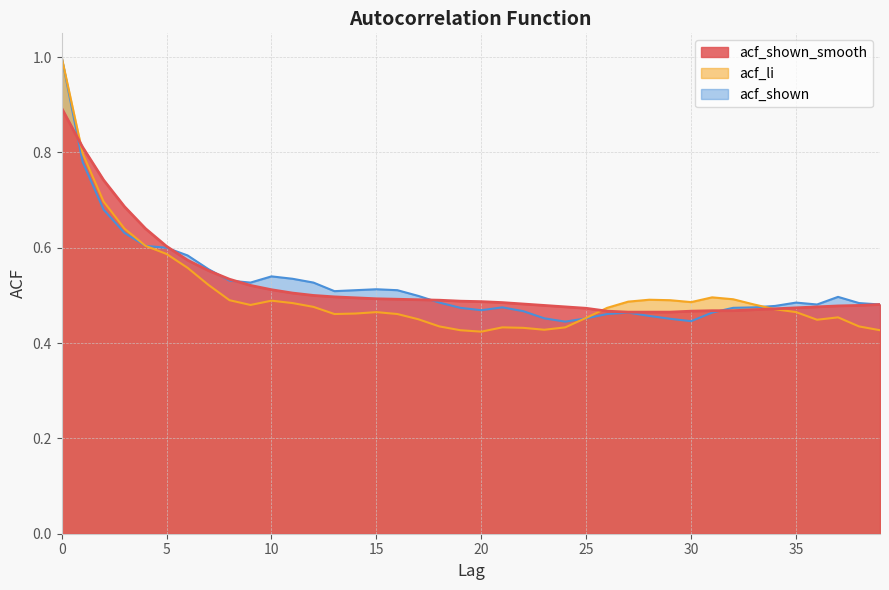

Count the number of categories in the chart.

40